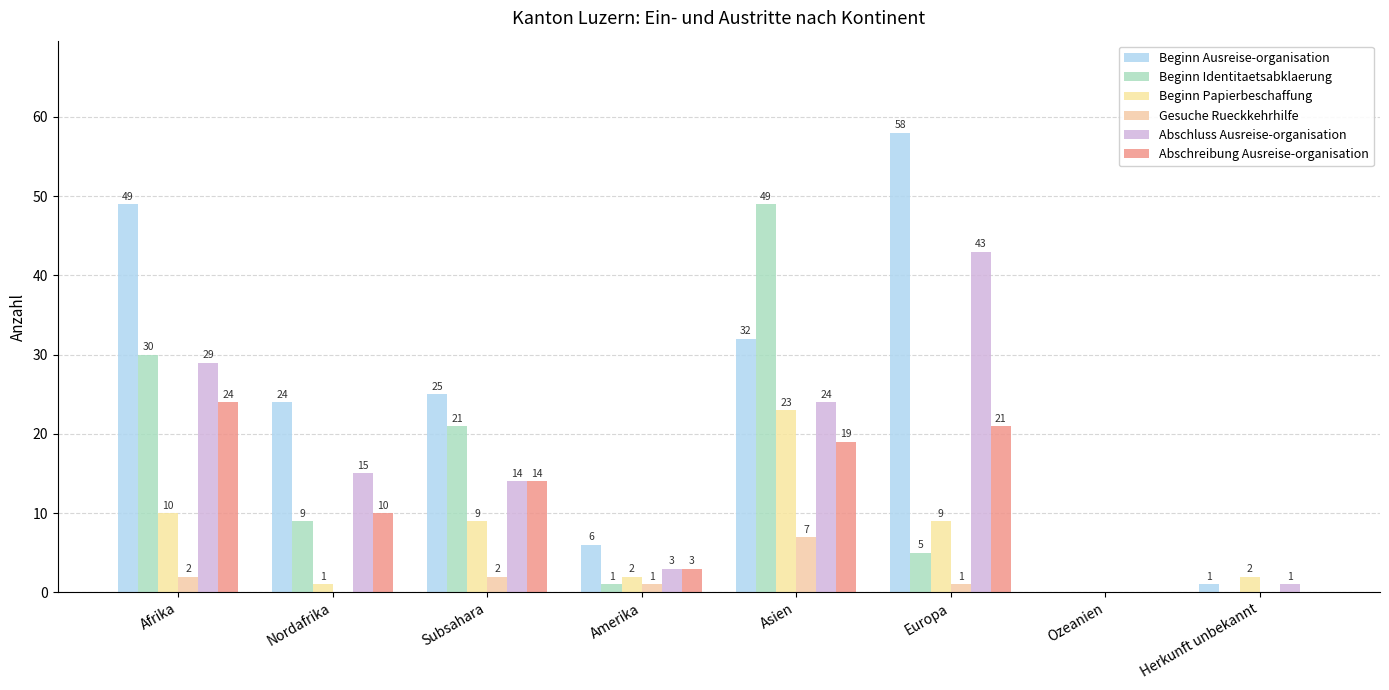

Where is Abschluss Ausreise-organisation nearest to the value 21?

Asien